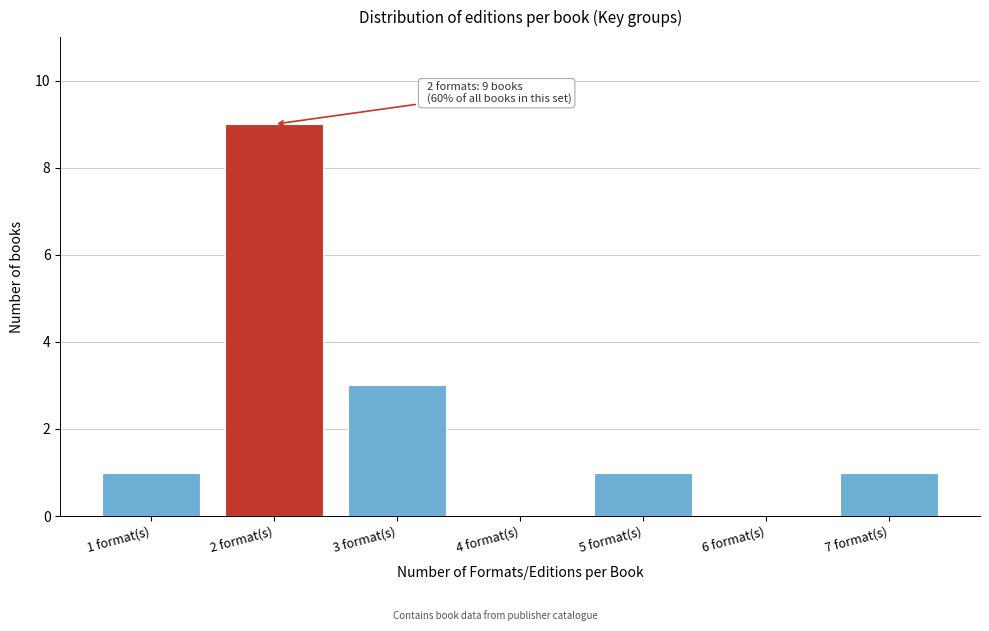

Reading right to left, transcribe all the data shown in this chart.

7 format(s)=1	6 format(s)=0	5 format(s)=1	4 format(s)=0	3 format(s)=3	2 format(s)=9	1 format(s)=1